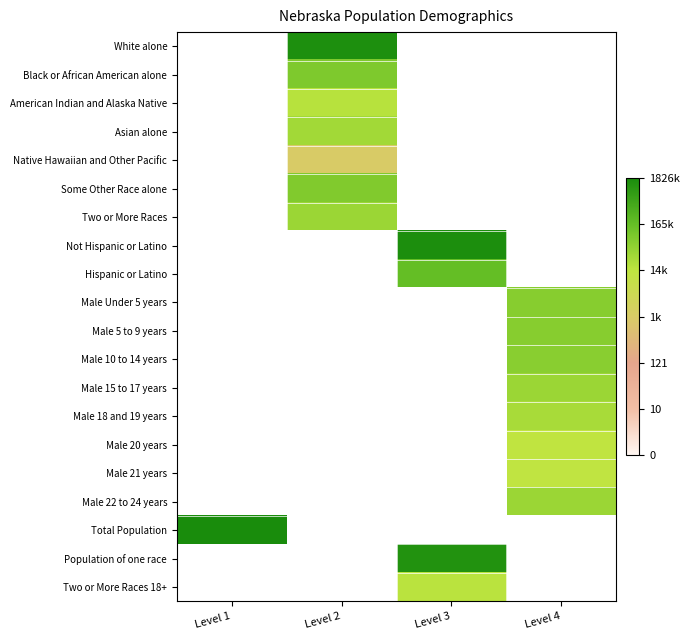

How many positive values does the Black or African American alone series have?

1